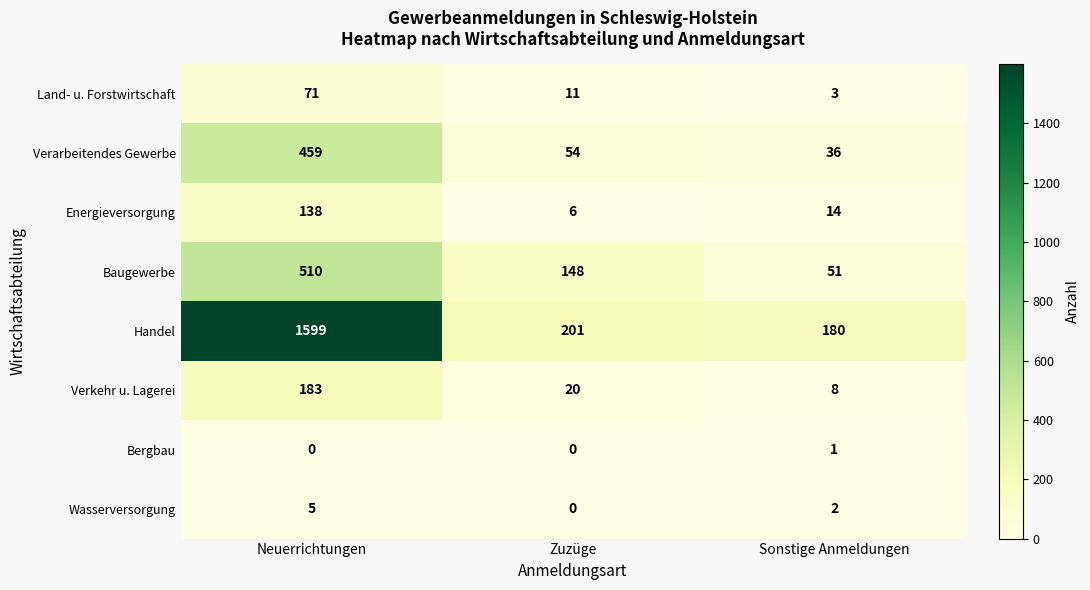

At which label does Verarbeitendes Gewerbe first exceed 54?

Neuerrichtungen